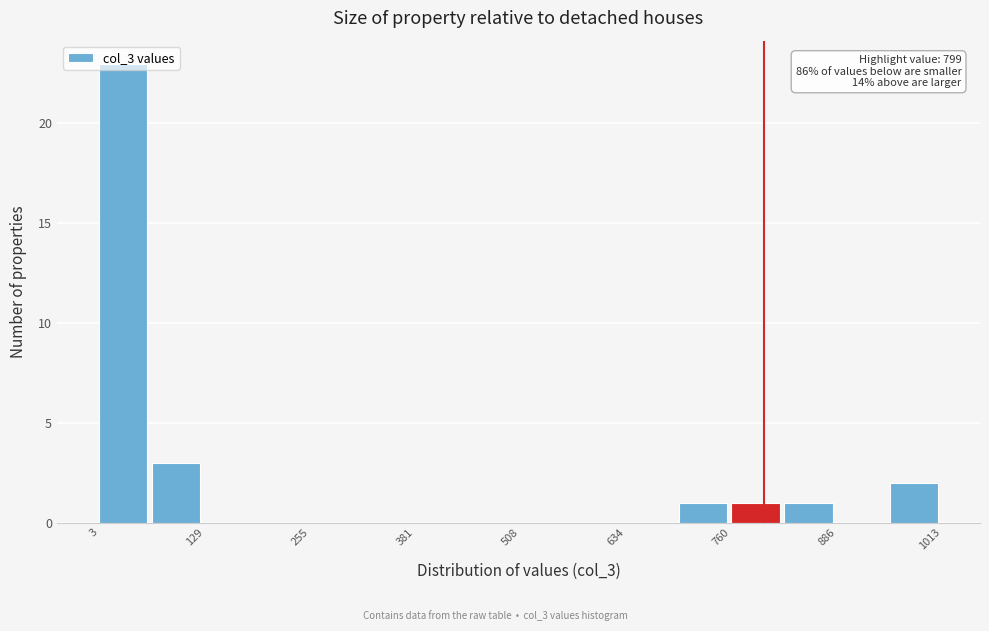

Read against the x-axis, roughly where is the centre of the tallest bar?

40